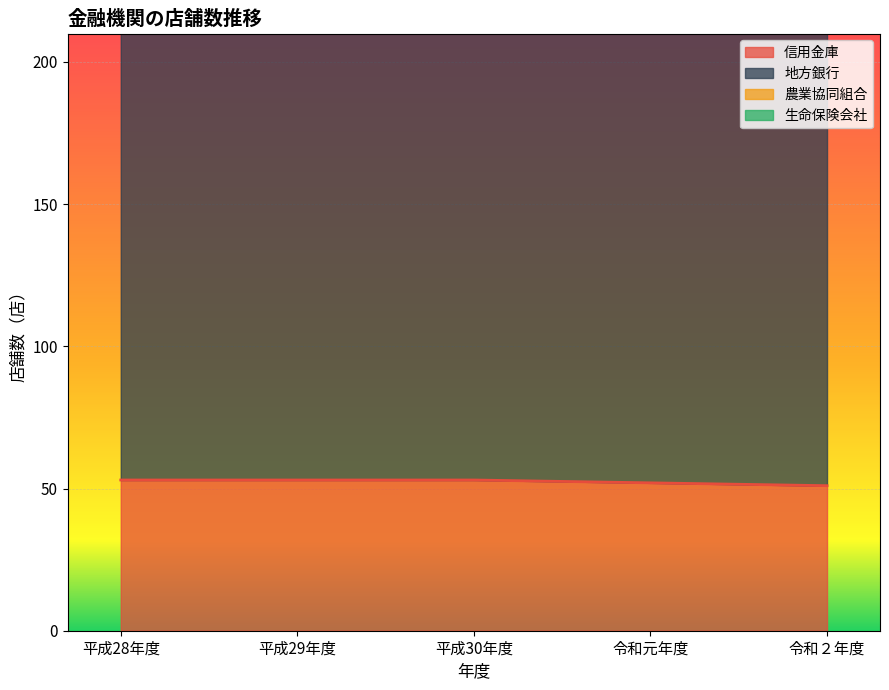

How many distinct data groups are displayed?

4